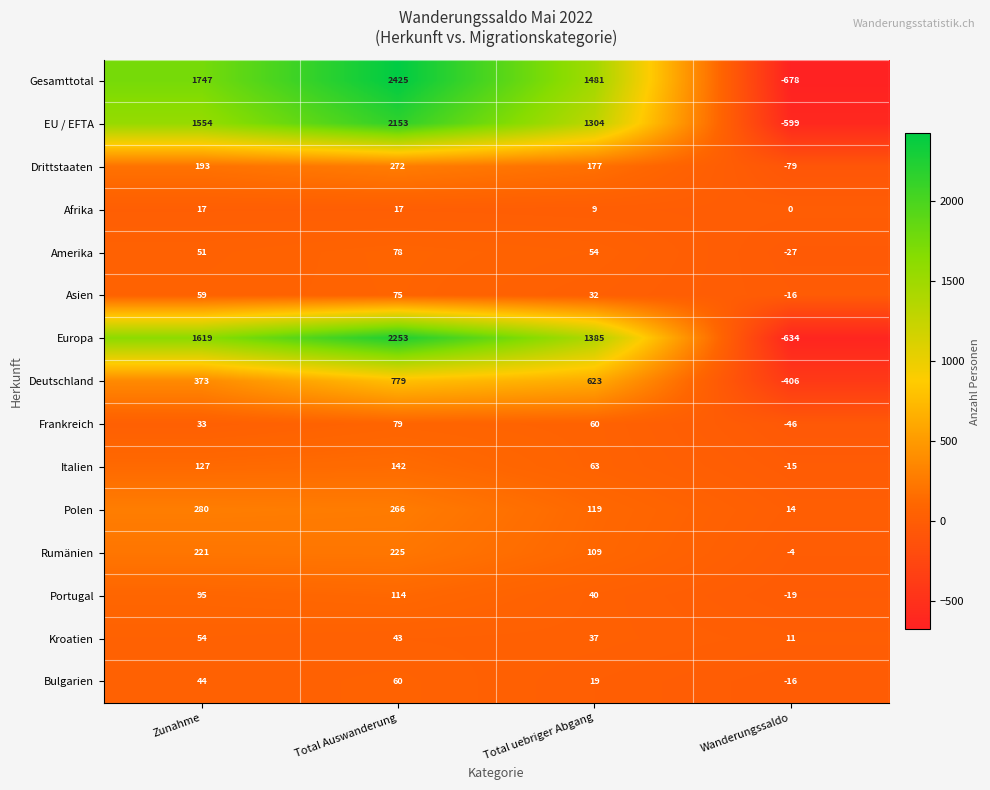

Between Zunahme and Wanderungssaldo, which series saw the biggest shift?

Gesamttotal